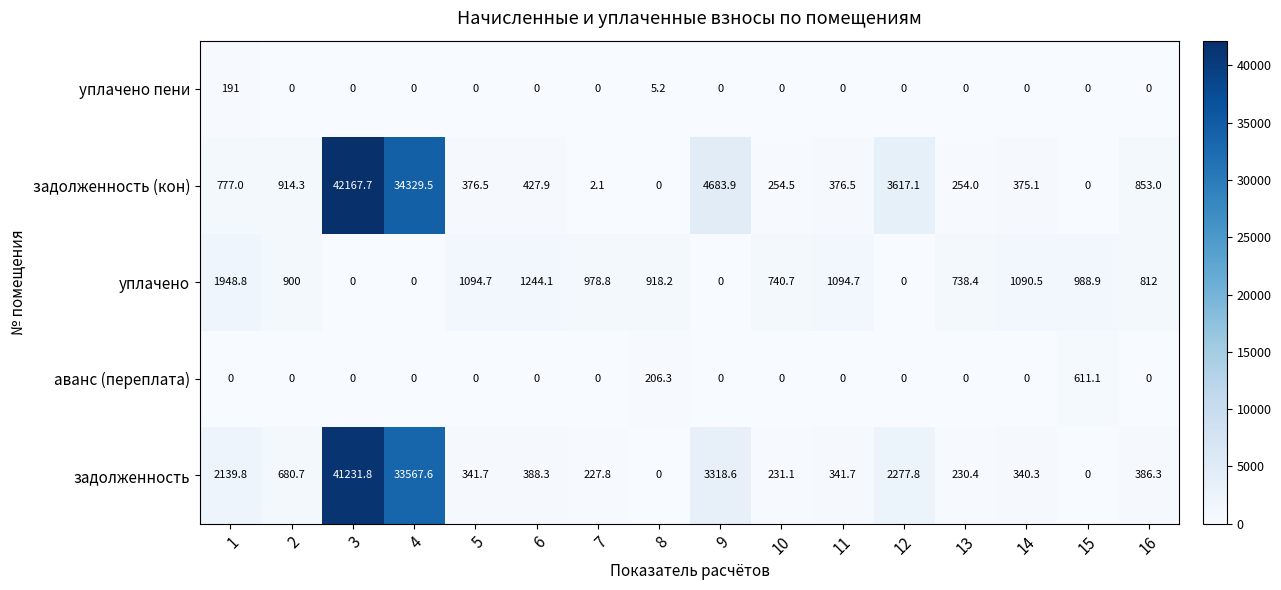

Rank the series by their maximum value, from lowest to highest.

уплачено пени, аванс (переплата), уплачено, задолженность, задолженность (кон)